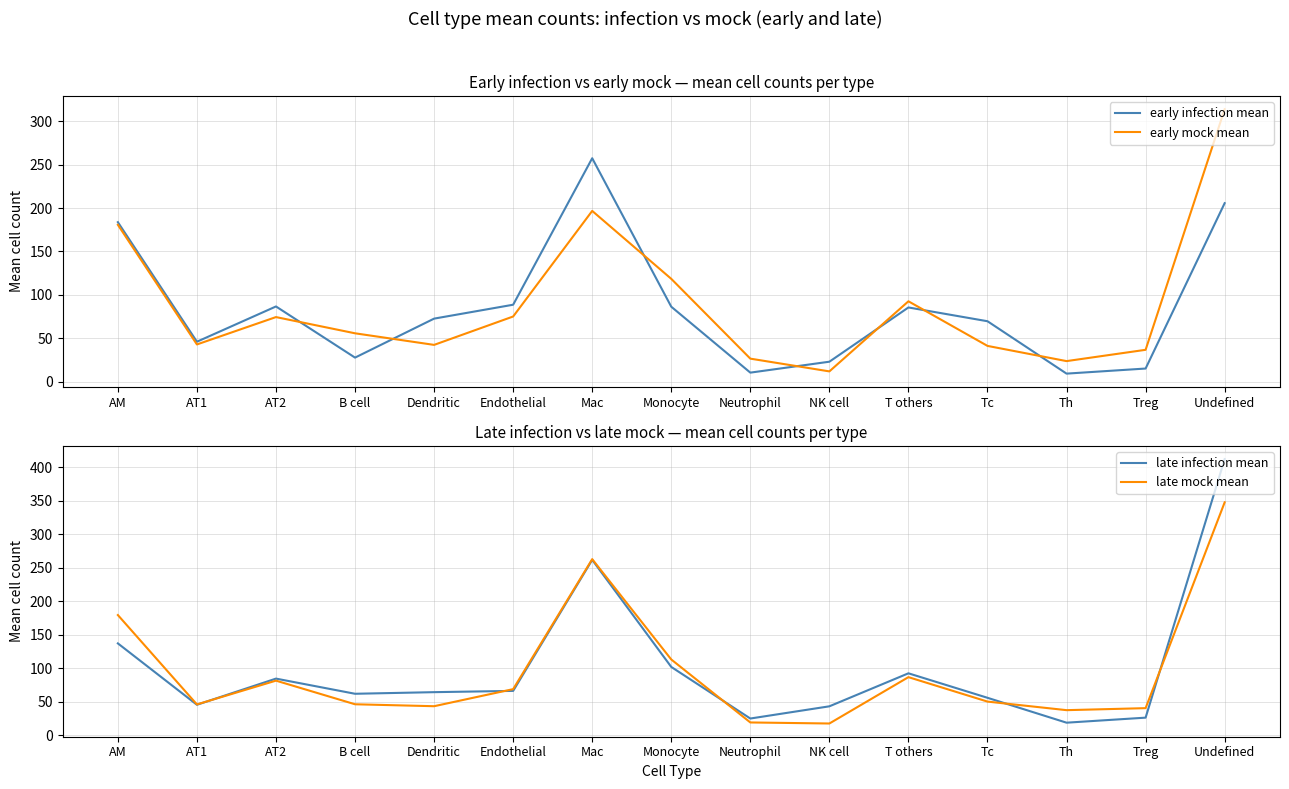

What are all the series names shown in the legend?

early infection mean, early mock mean, late infection mean, late mock mean